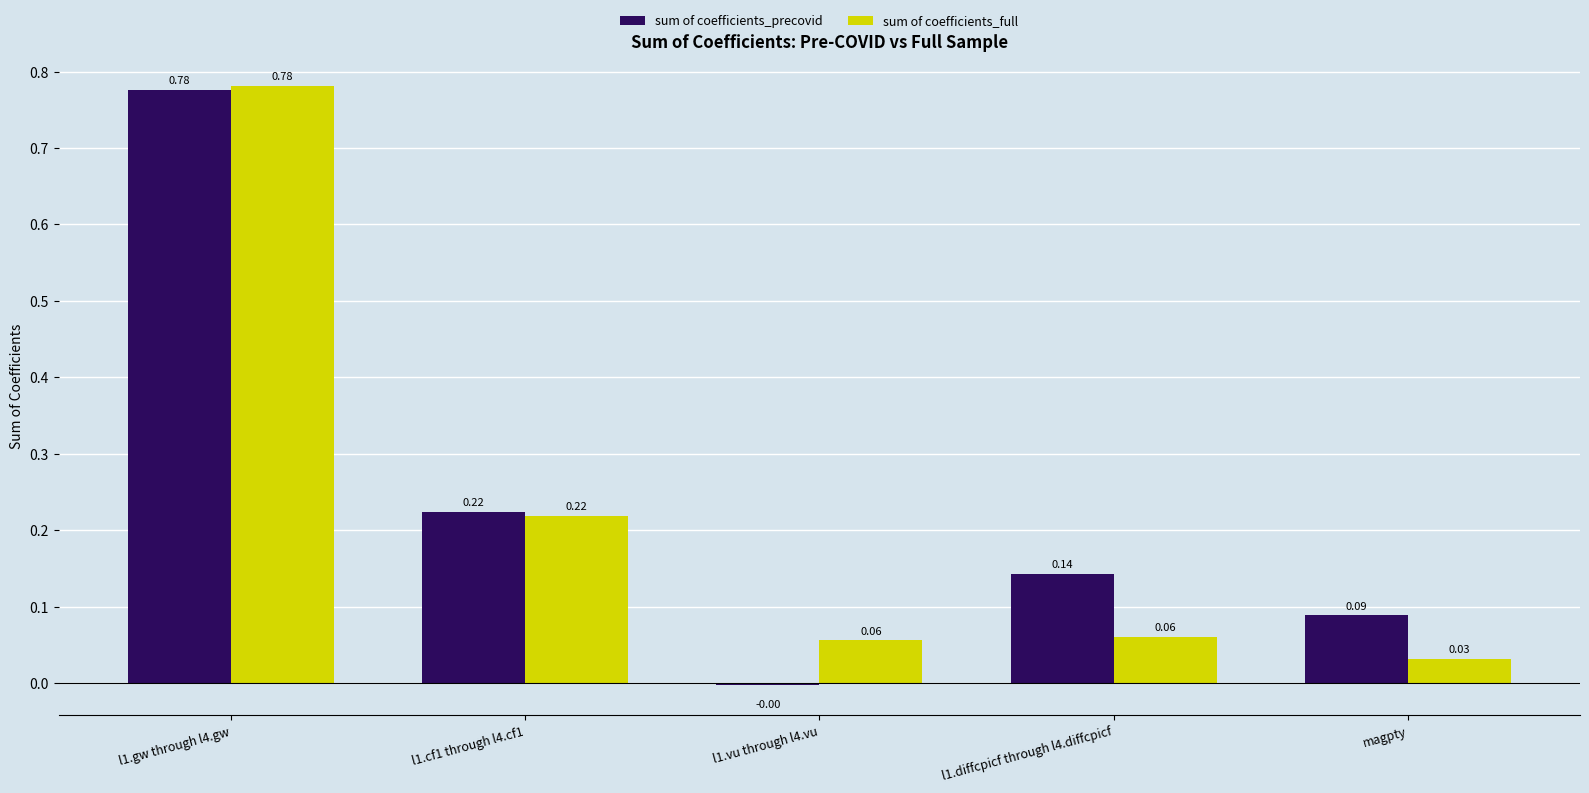

What are all the series names shown in the legend?

sum of coefficients_precovid, sum of coefficients_full